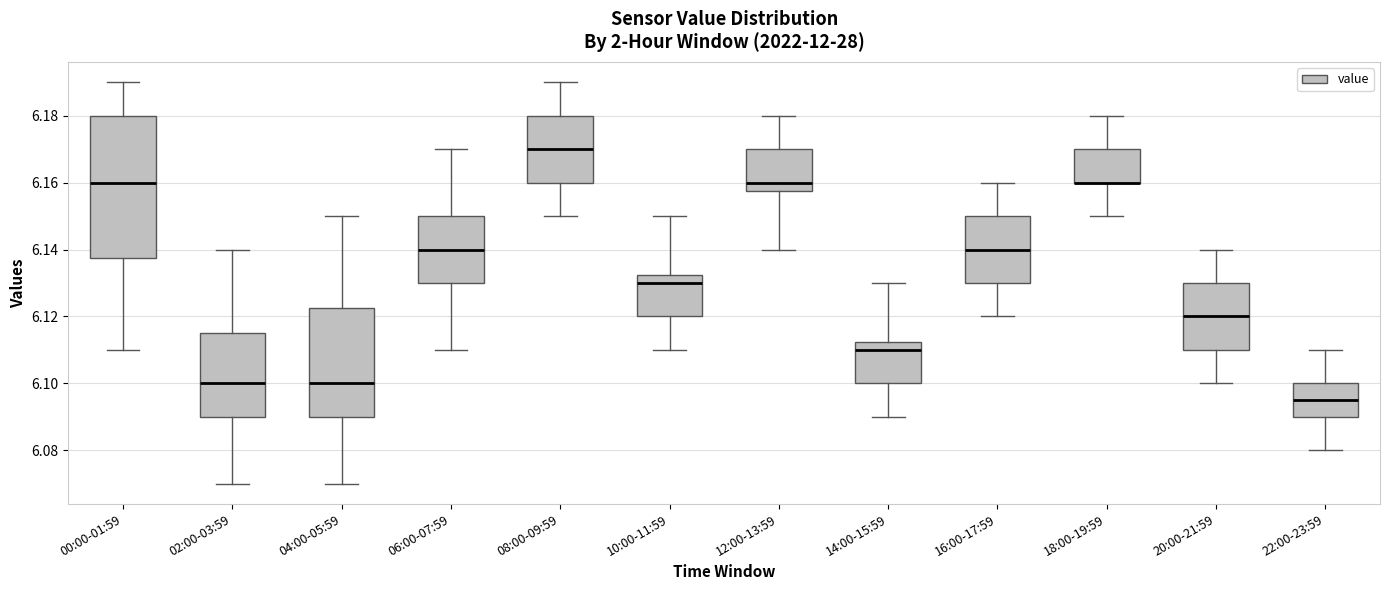

Where does the upper whisker of the box for 10:00-11:59 end on the y-axis? The values are not printed on the chart, so give them approximately, as read against the axis.

6.150